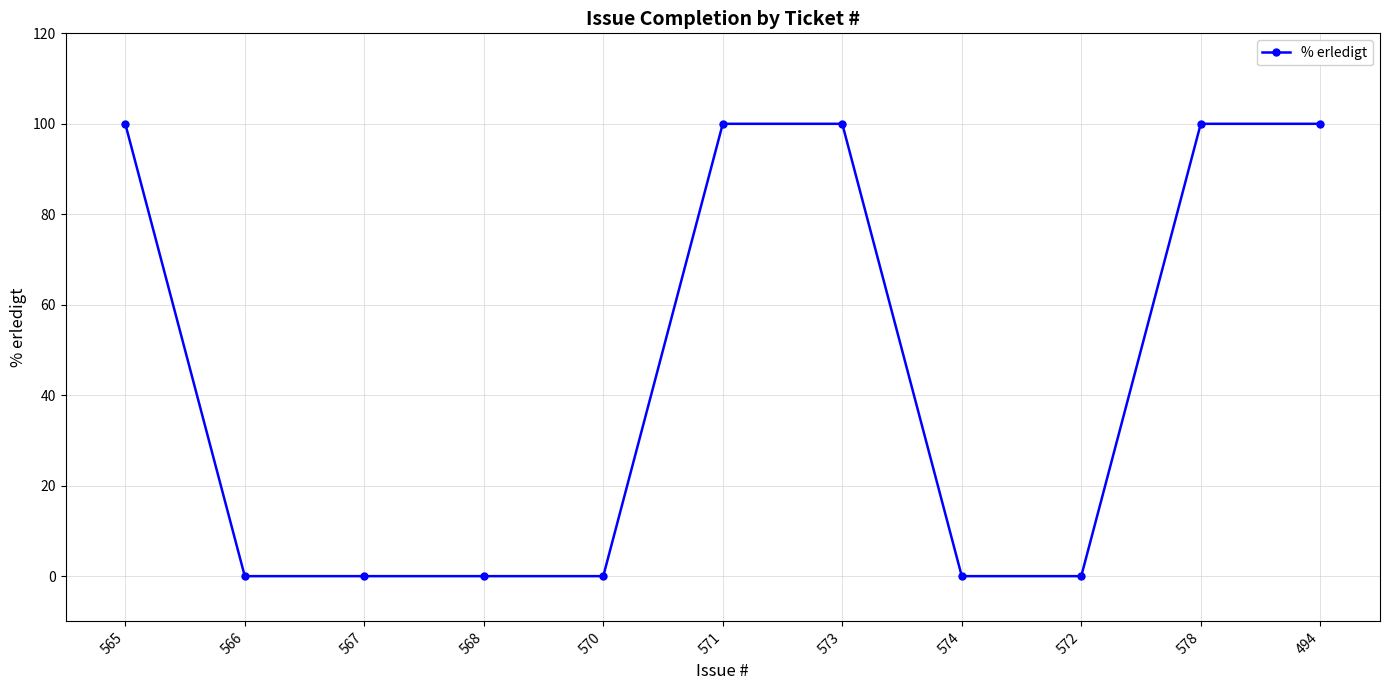

Reading left to right, transcribe all the data shown in this chart.

100	0	0	0	0	100	100	0	0	100	100